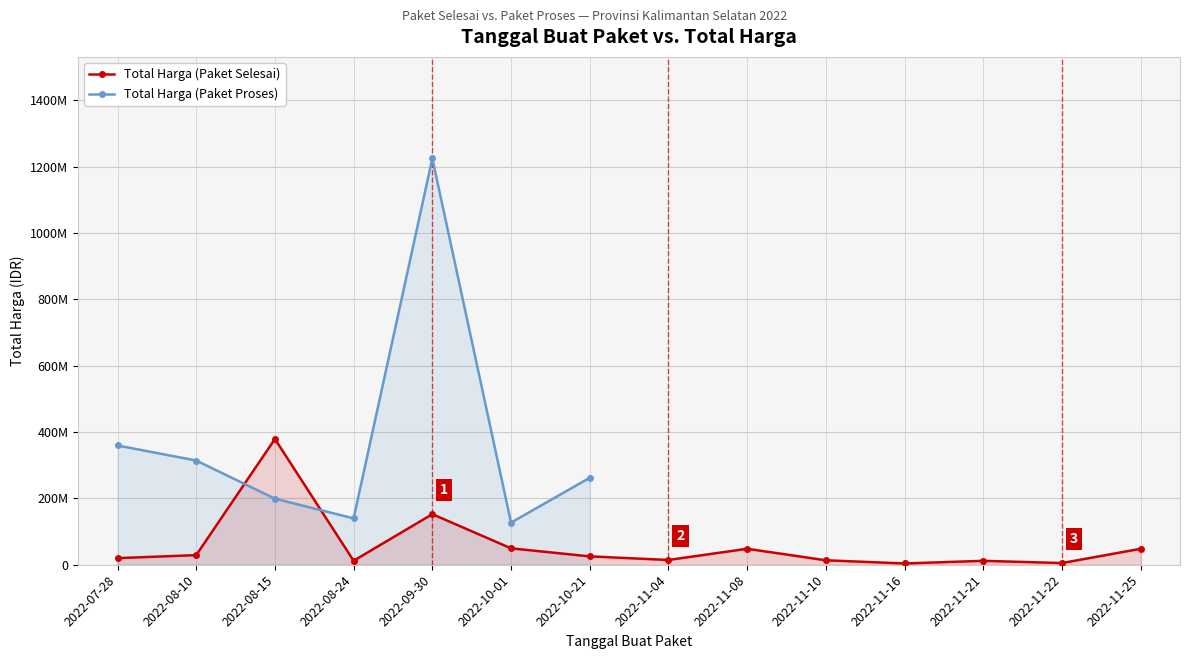

True or false: the data shows 38369382 at 2022-08-10.

False